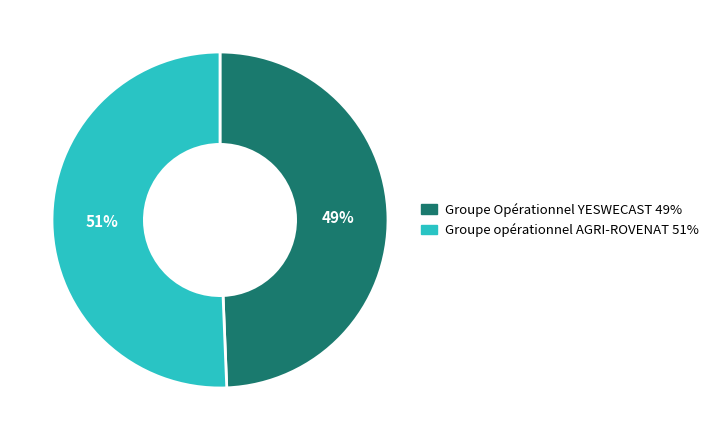

Which category has the biggest portion of the pie?

Groupe opérationnel AGRI-ROVENAT